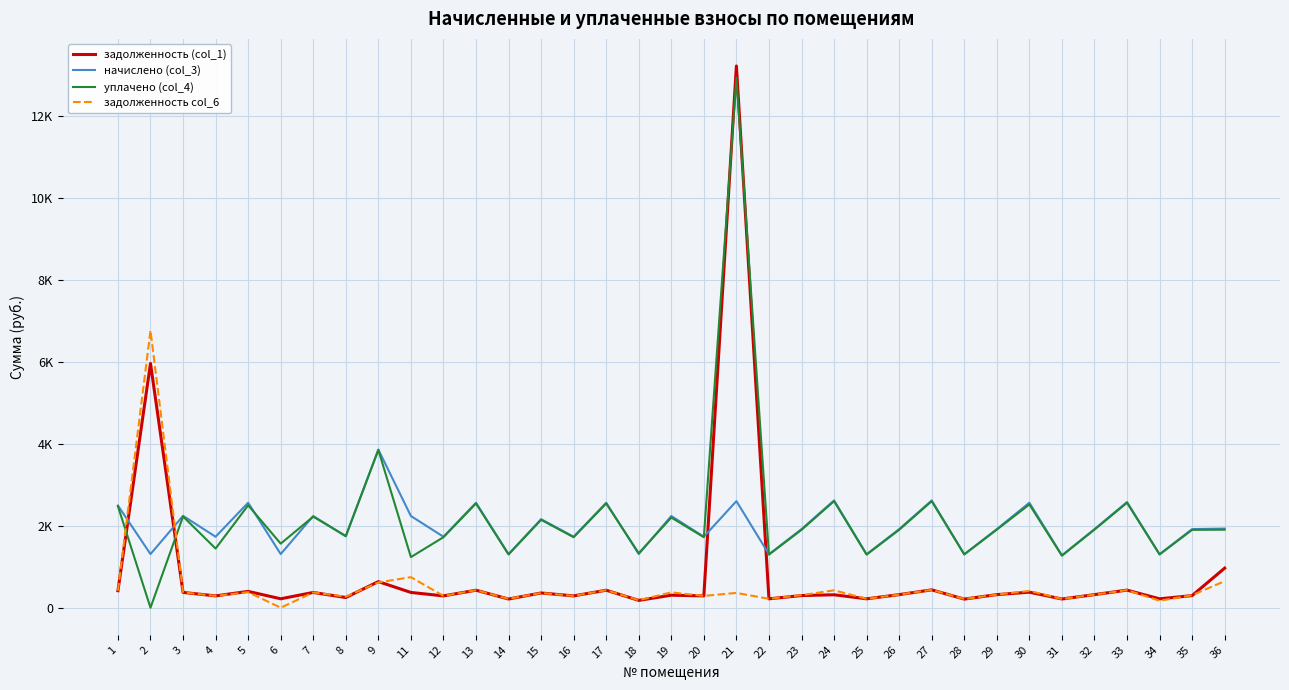

Is this an area chart (filled region under the line)?

No